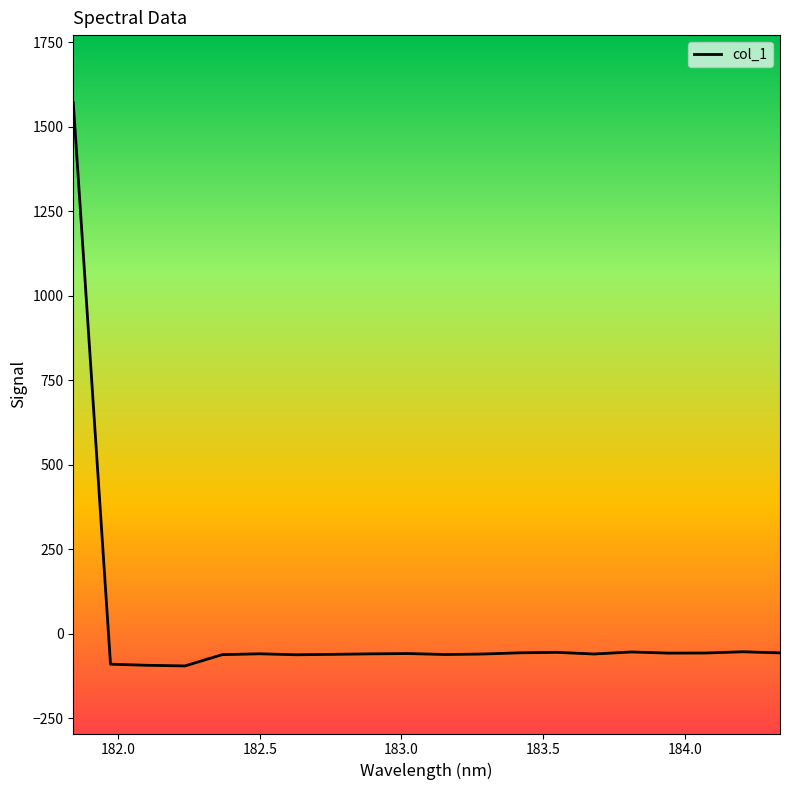

What is the smallest value displayed?

-94.9